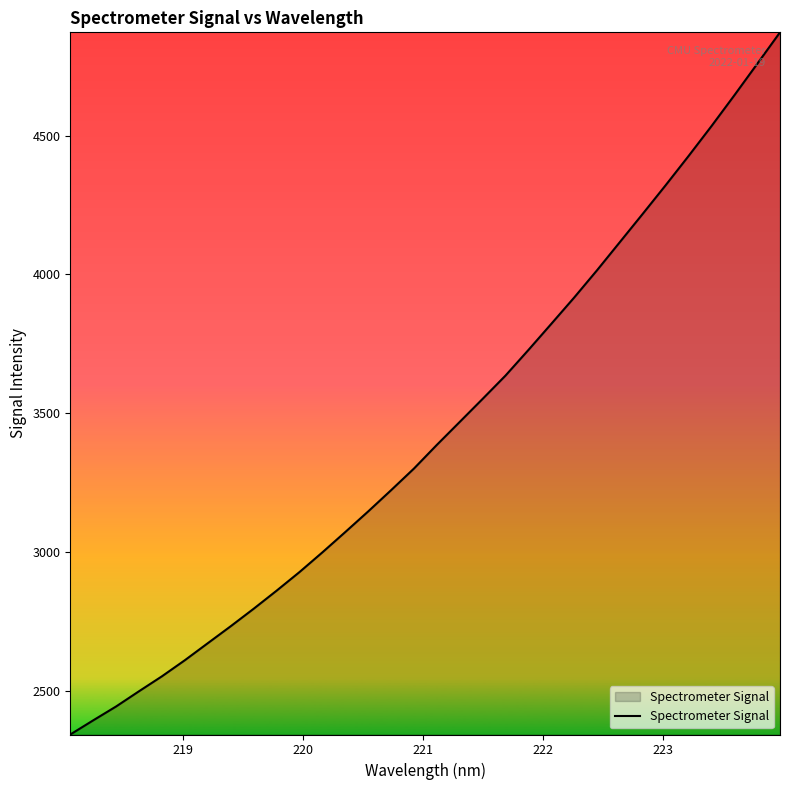

What is the maximum value shown in the chart?

4872.0